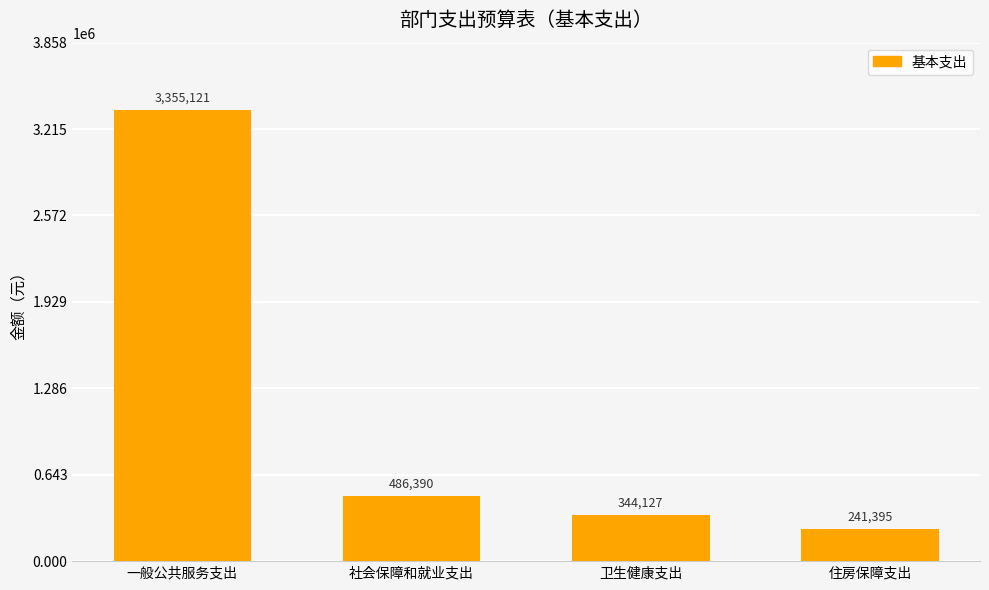

What is the difference between the second highest and minimum values?

244995.0